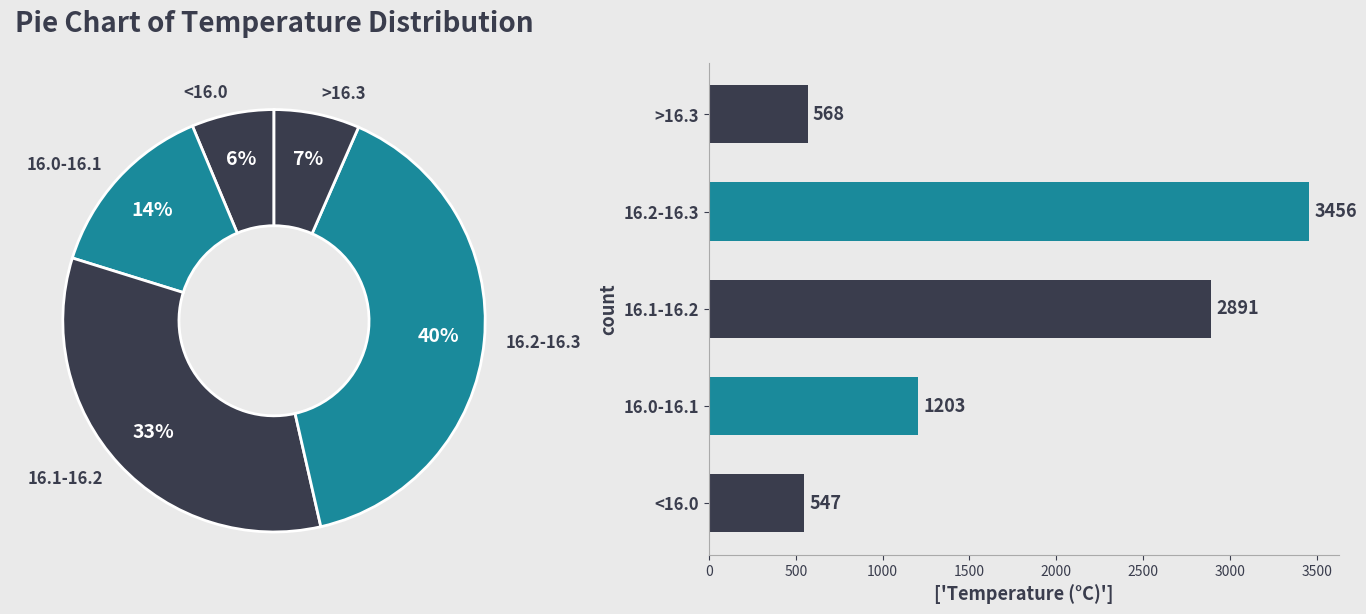

What percentage is the 16.0-16.1 slice, to the nearest percent?

14%